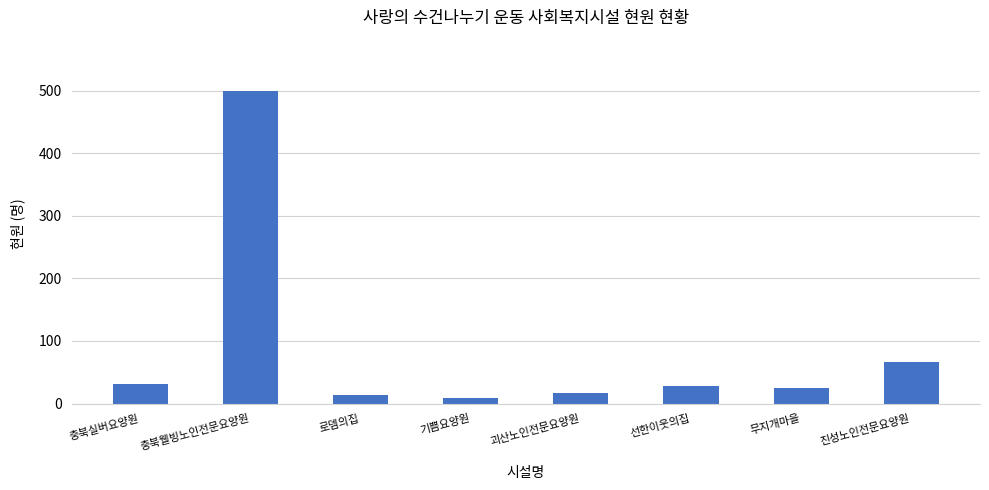

What is the label of the 7th bar from the left?

무지개마을